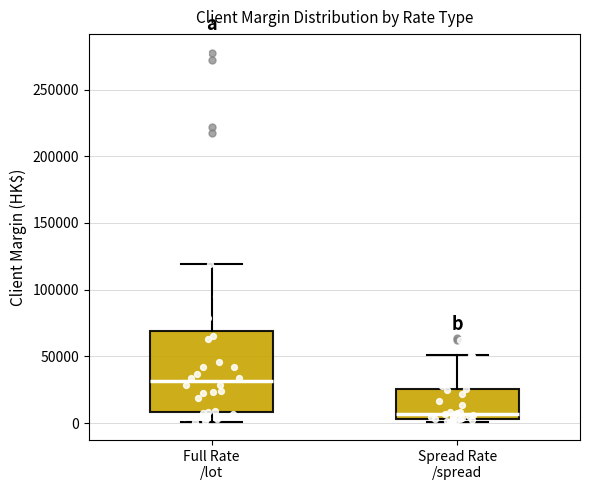

Comparing the boxes themselves (not the whiskers), which one is the tallest?

Full Rate /lot